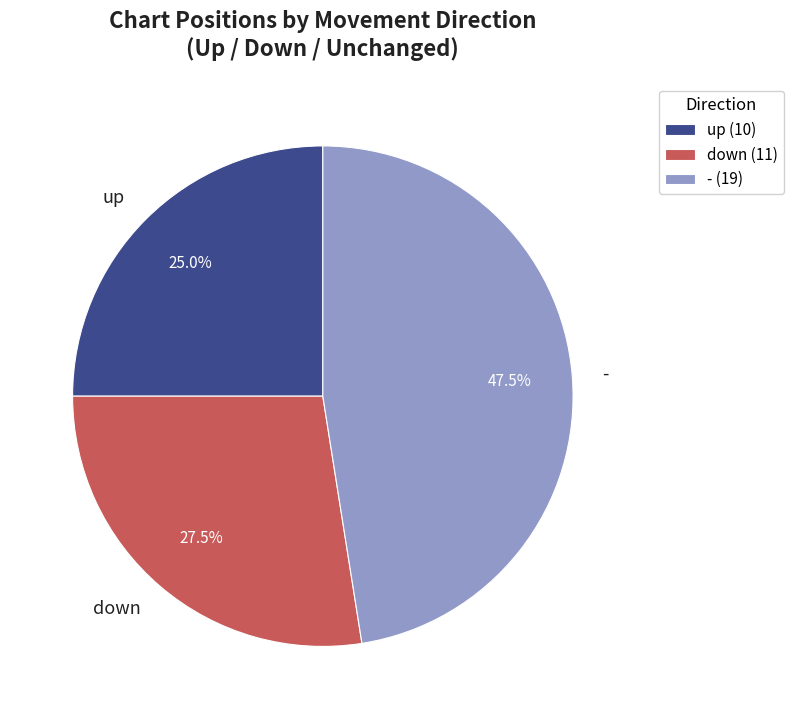

Combined, do - and down account for over 50%?

Yes